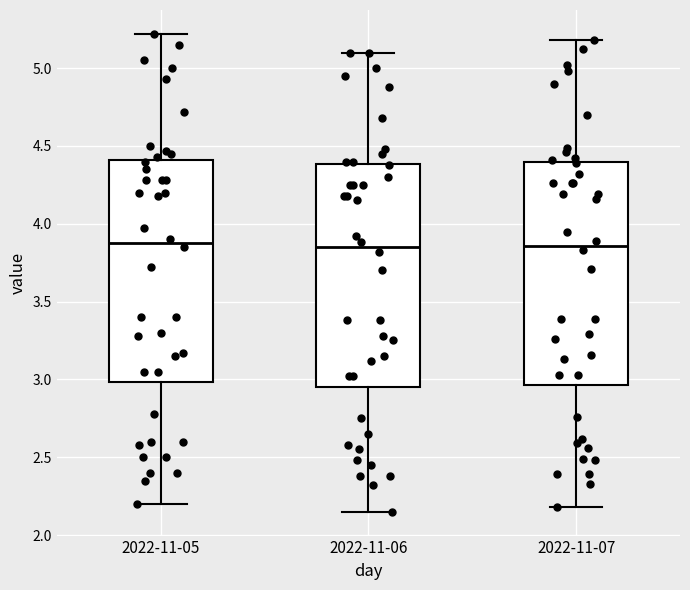

Reading left to right, read every box against the y-axis: the position of its median line, the range the box covers, and the ends of its whiskers. The values are not printed on the chart, so give them approximately, as read against the axis.

2022-11-05: median 3.90, box 3.00 to 4.40, whiskers 2.20 to 5.20
2022-11-06: median 3.85, box 2.95 to 4.40, whiskers 2.15 to 5.10
2022-11-07: median 3.85, box 2.95 to 4.40, whiskers 2.20 to 5.20